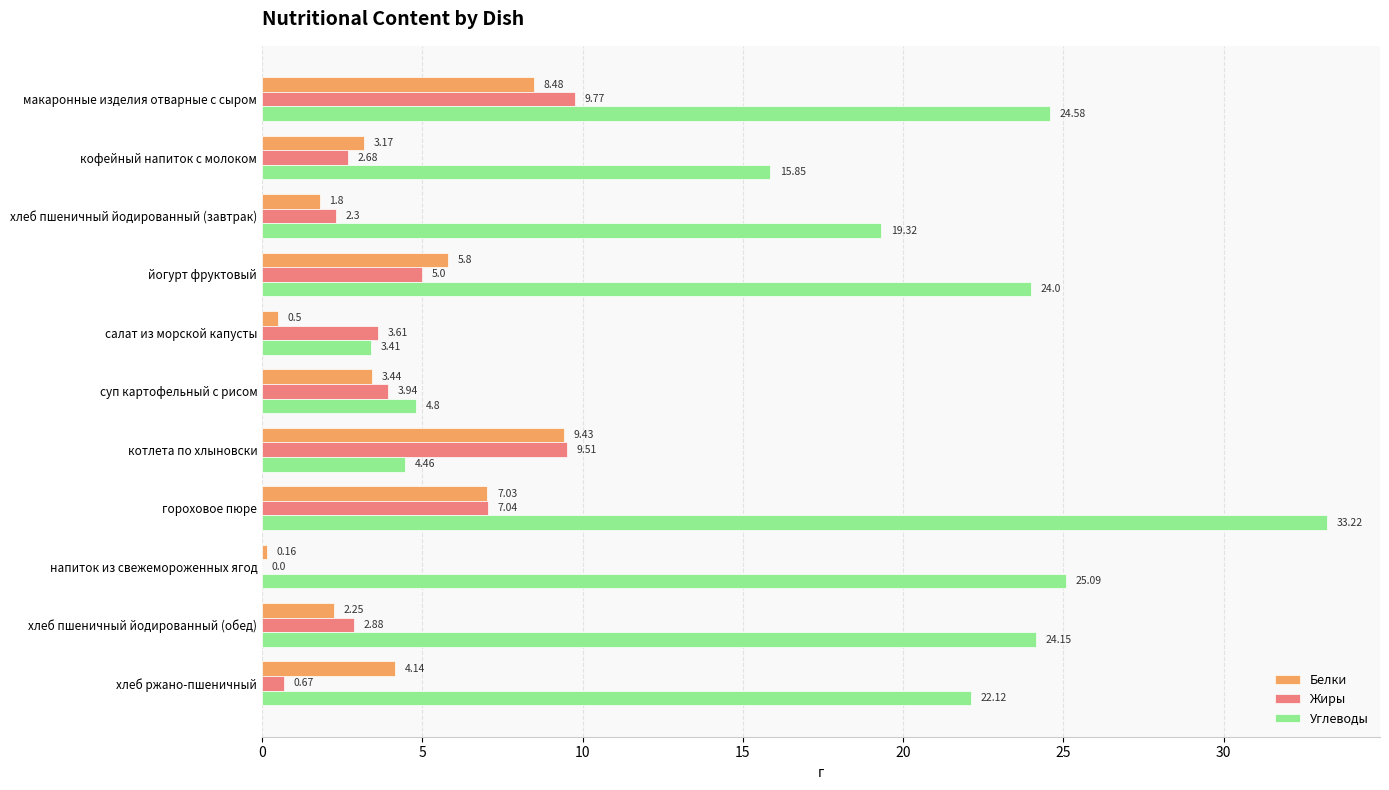

Between кофейный напиток с молоком and салат из морской капусты, which series saw the biggest shift?

Углеводы